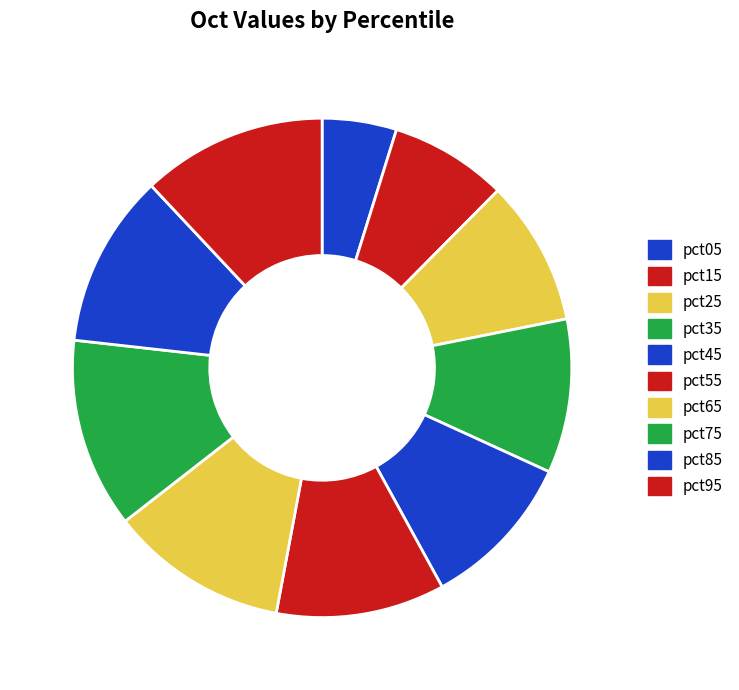

Is the sum of pct65 and pct75 greater than half?

No